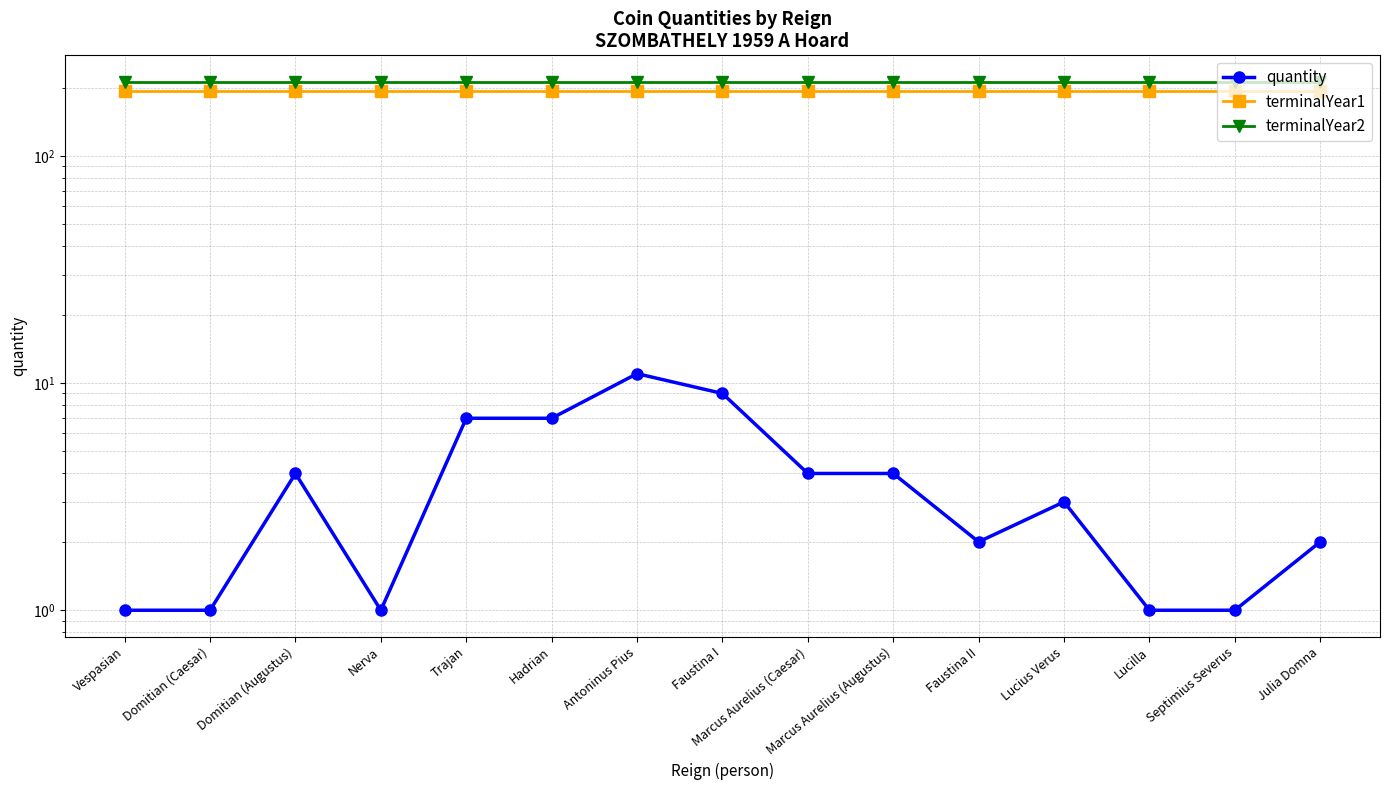

Does the chart have visible grid lines?

Yes